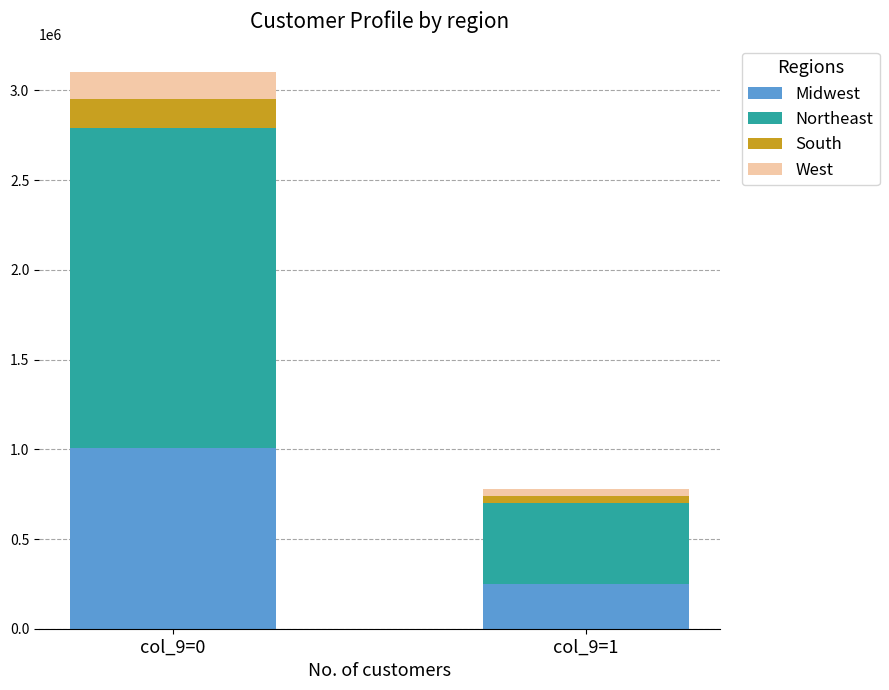

At which label does Midwest reach its peak?

col_9=0